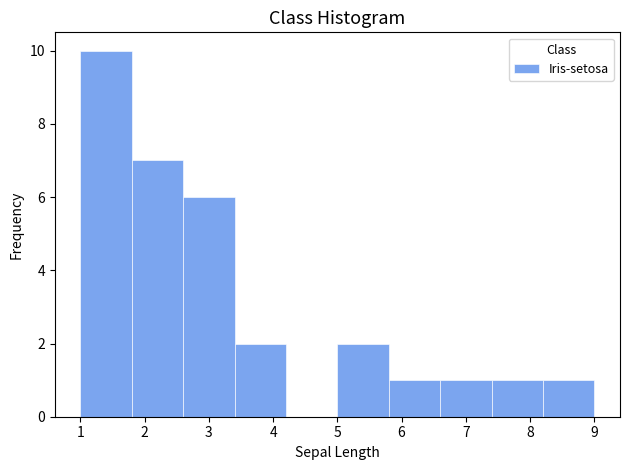

How tall is the bar that spans 3.4 to 4.2 on the x-axis? The values are not printed on the chart, so give them approximately, as read against the axis.

2